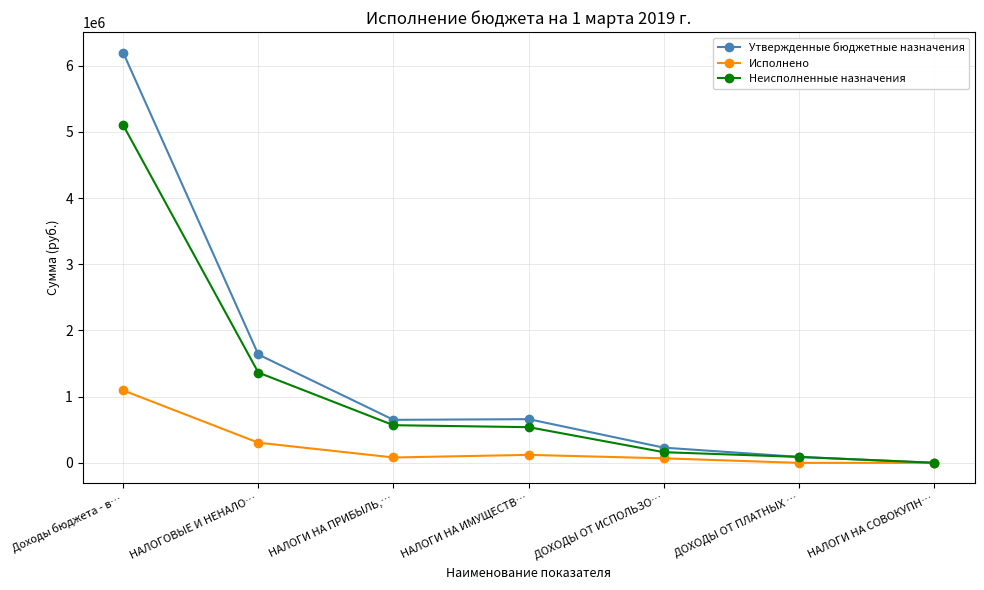

At НАЛОГИ НА ПРИБЫЛЬ,…, list the series in order from smallest to largest.

Исполнено, Неисполненные назначения, Утвержденные бюджетные назначения